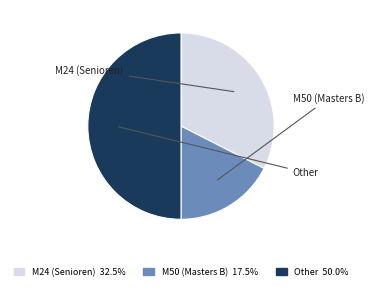

How many segments does this pie chart have?

3